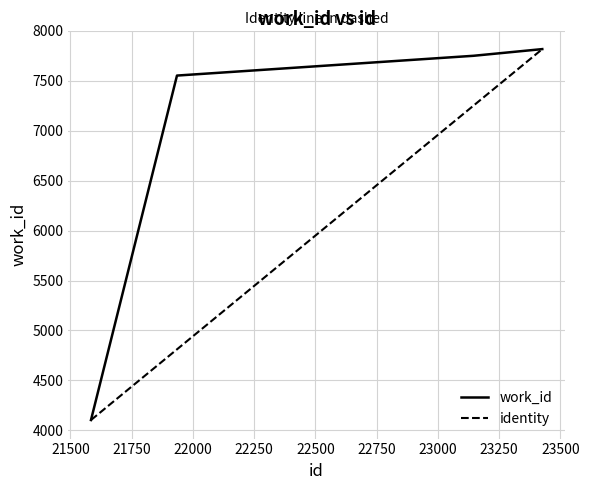

What is the difference between the second highest and second lowest values?

198